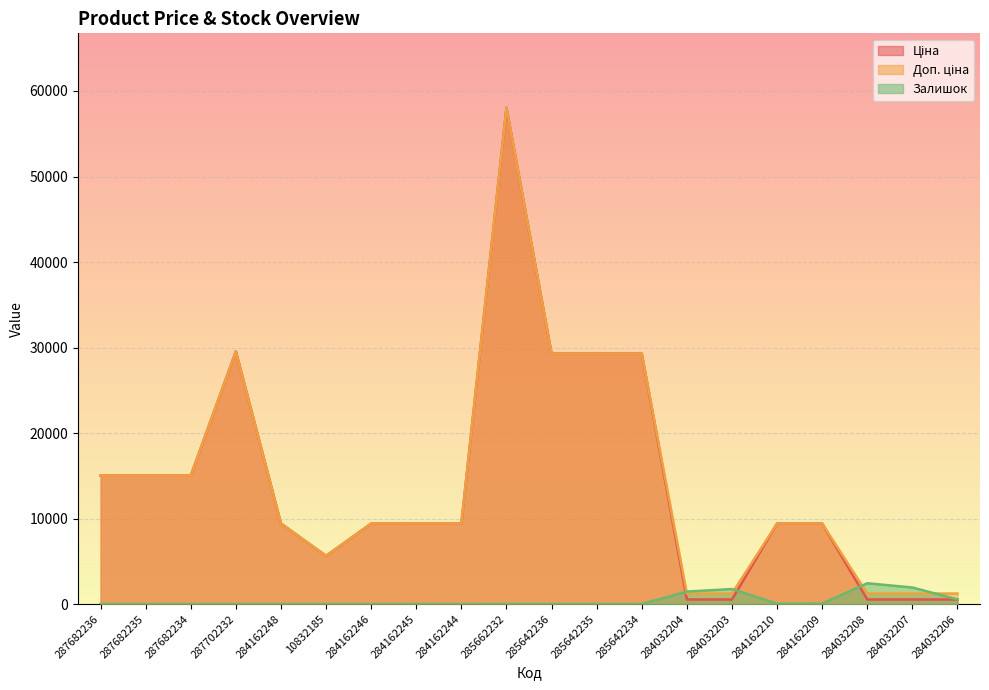

What is the average value of the Доп. ціна series?

14440.1